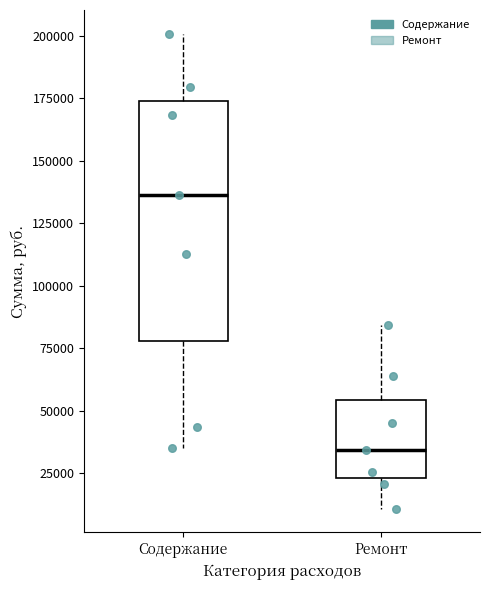

Which box has the lowest median line?

Ремонт